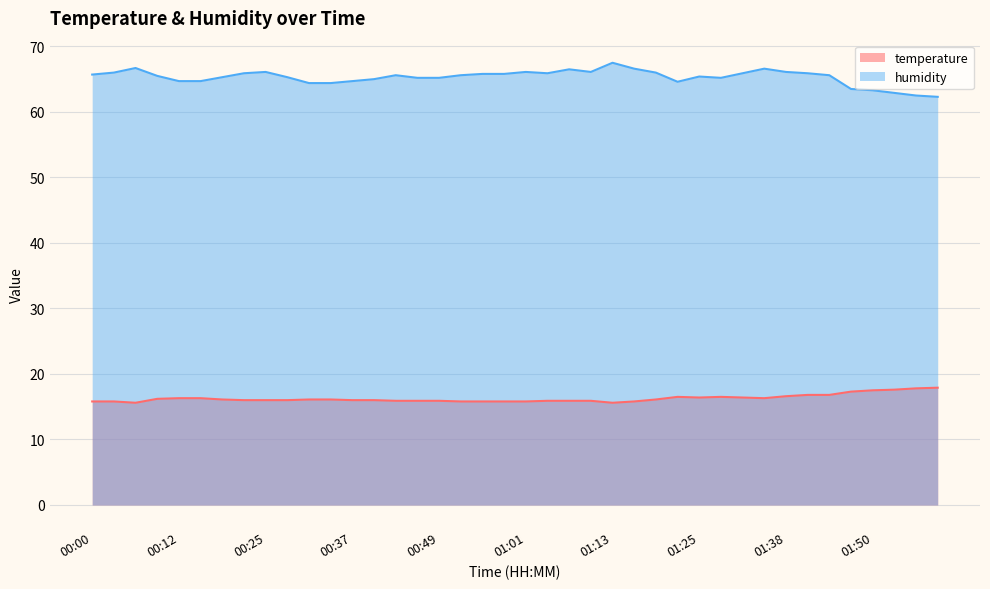

At which label is temperature closest to 16?

00:22